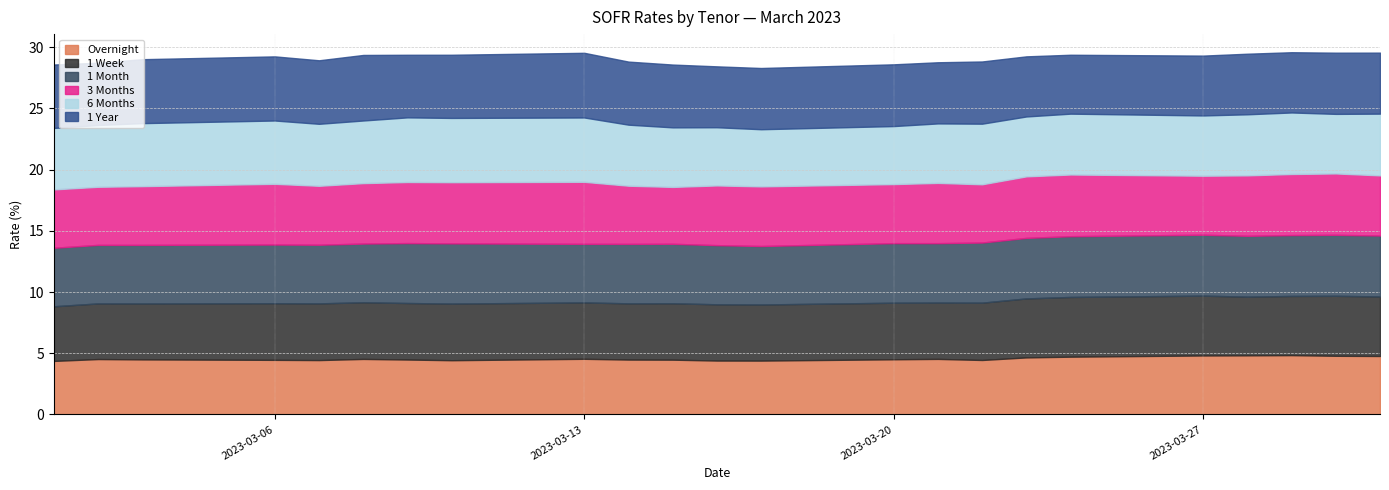

What is the sum of the 1 Year values at 2023-03-20 and 2023-03-28?

10.0